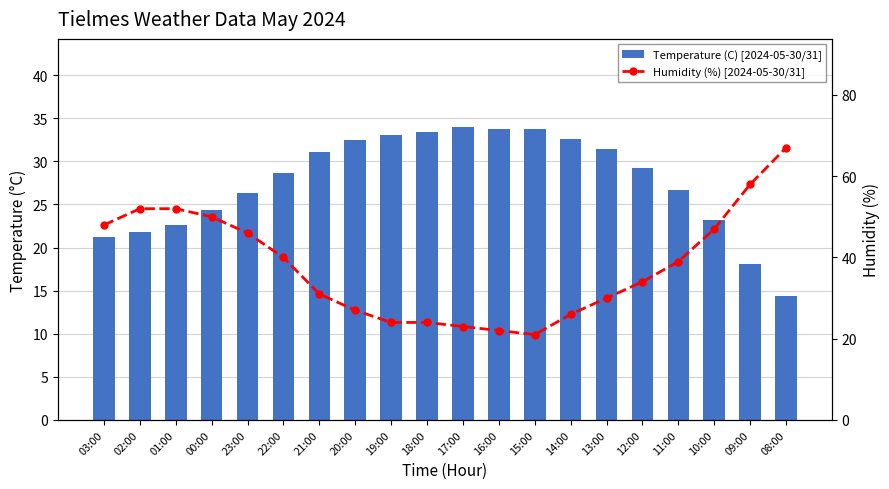

Which label corresponds to the smallest value in the chart?

08:00